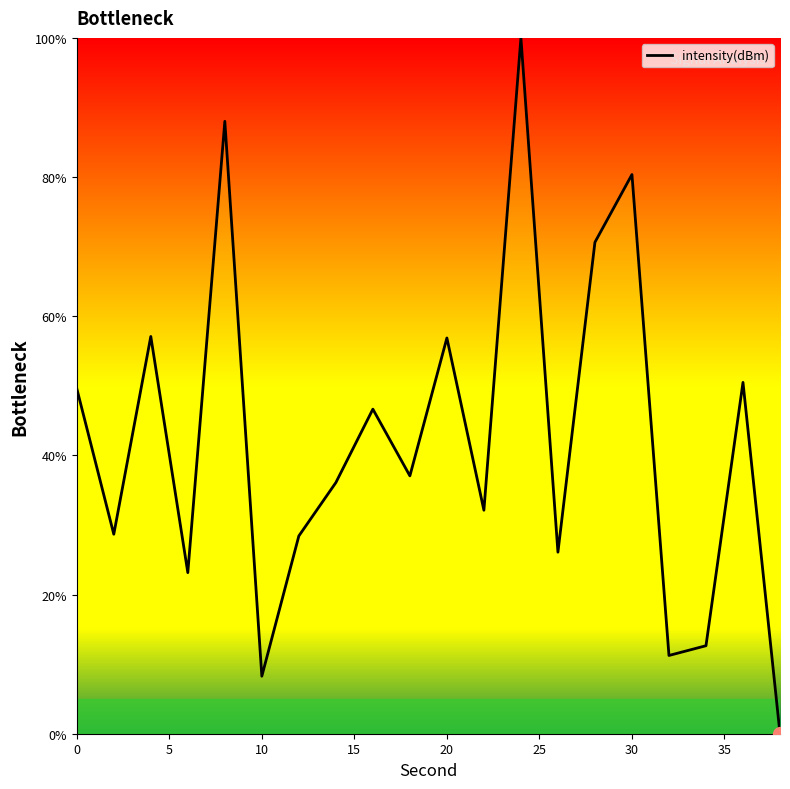

Is this an area chart (filled region under the line)?

No